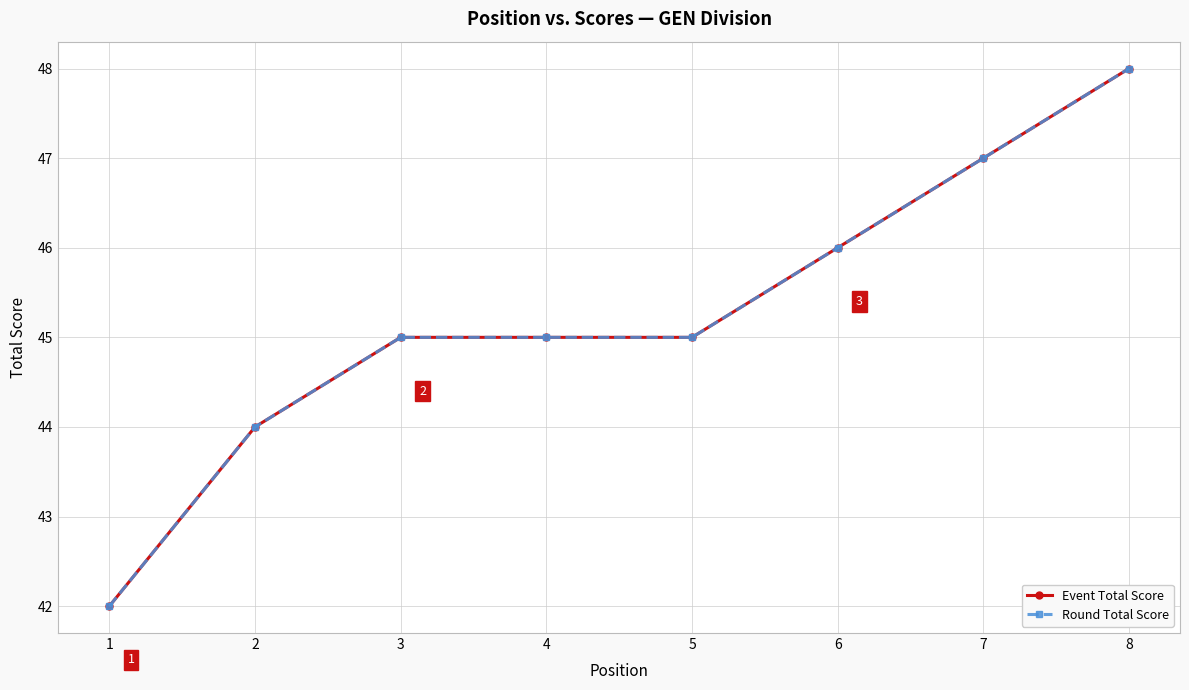

At which label does Round Total Score first exceed 45?

6